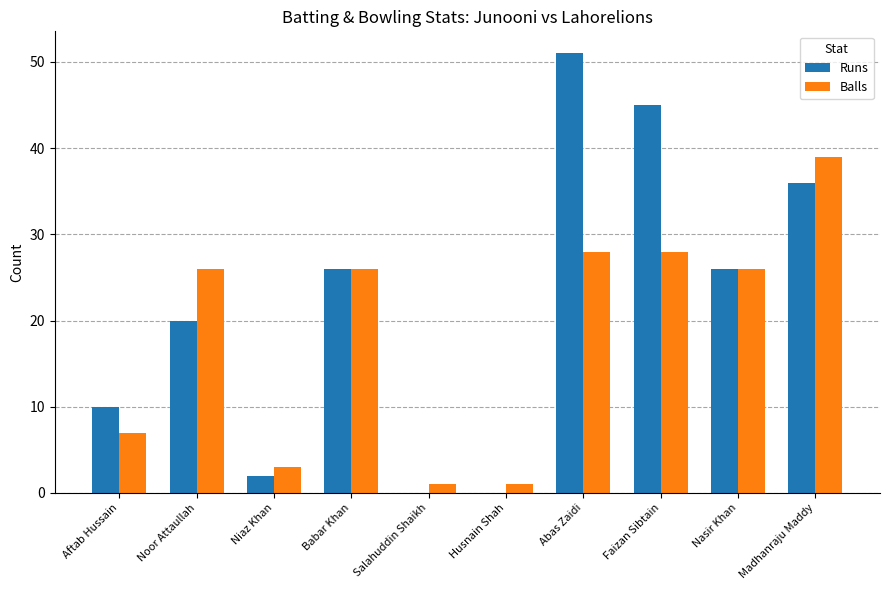

Are the bars horizontal?

No